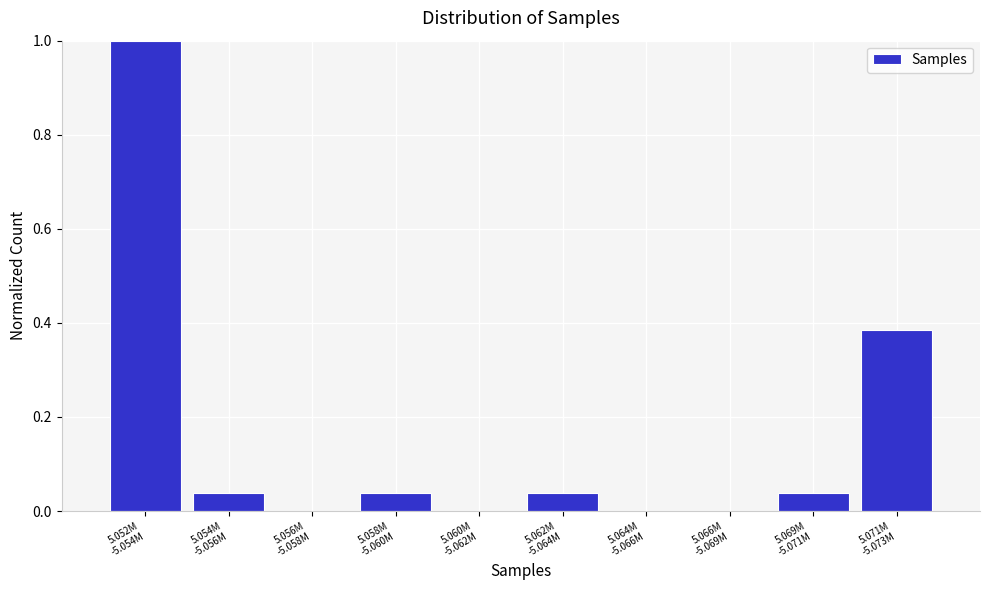

What is the sum of all values?

1.5